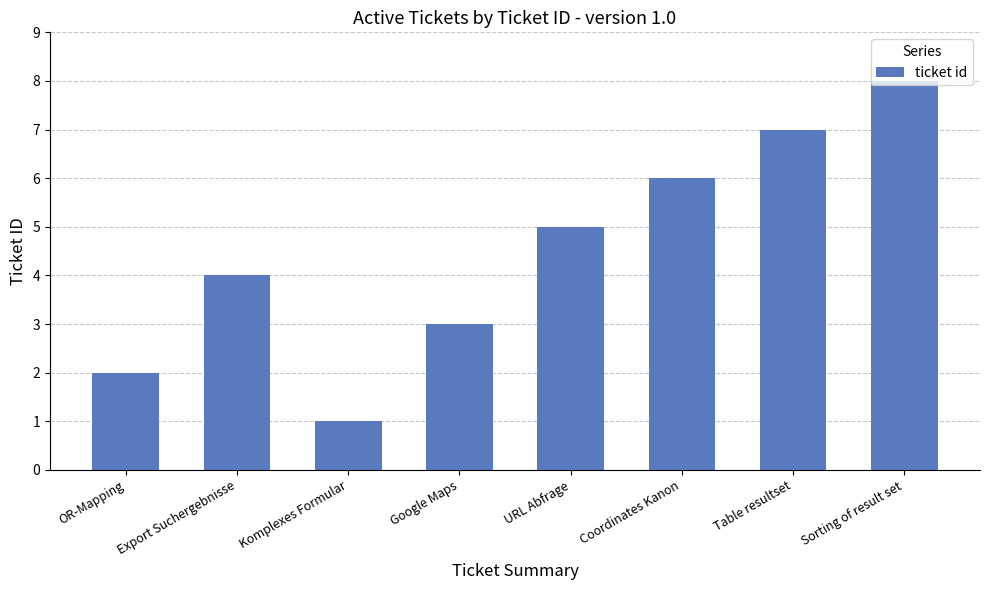

Are the bars horizontal?

No